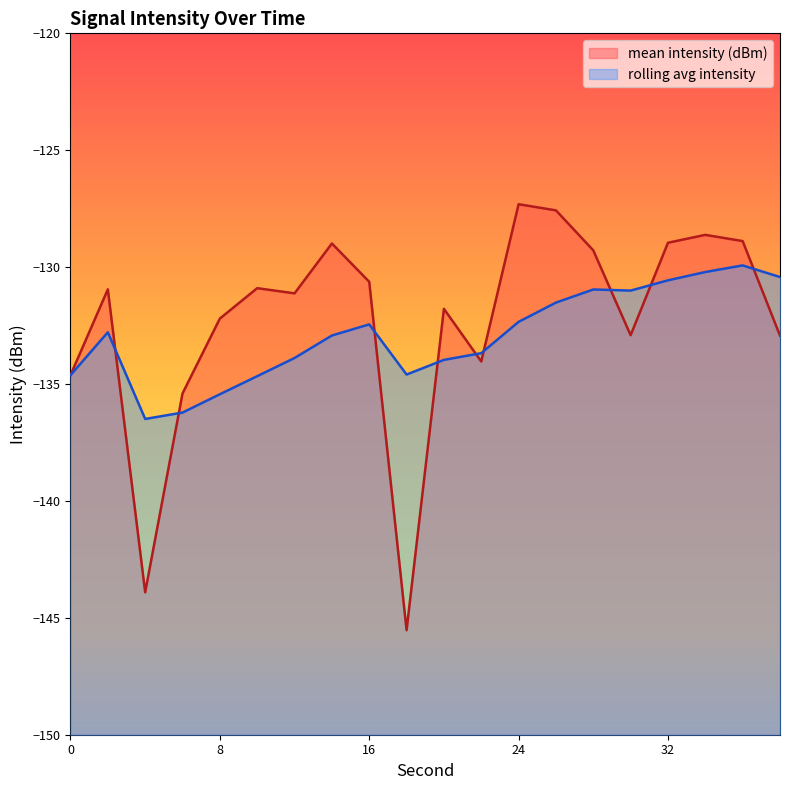

At which category is the sum across all series the highest?

36